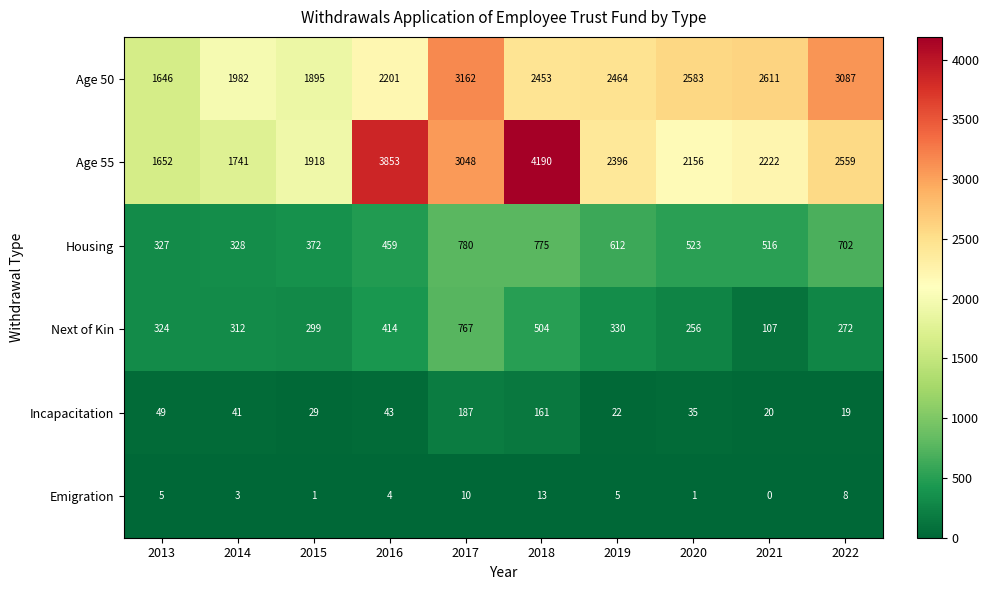

At which category is the sum across all series the highest?

2018